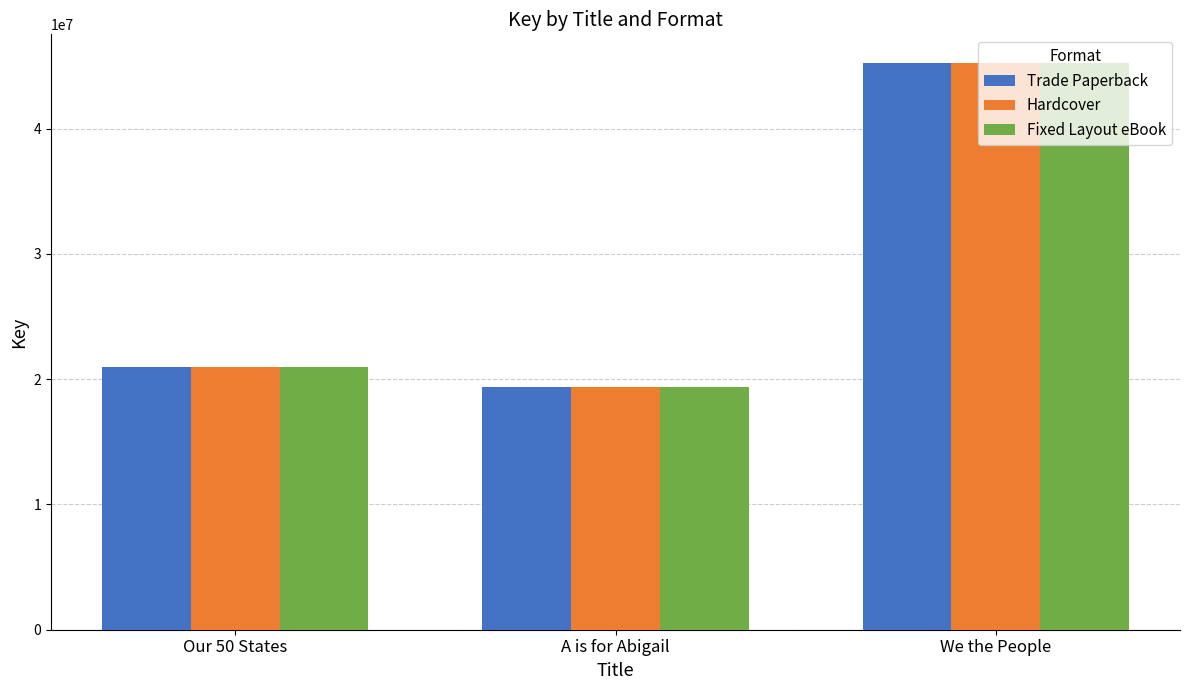

At which category is the sum across all series the highest?

We the People